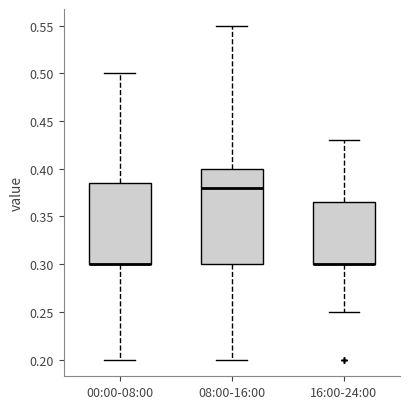

Comparing the boxes themselves (not the whiskers), which one is the tallest?

08:00-16:00